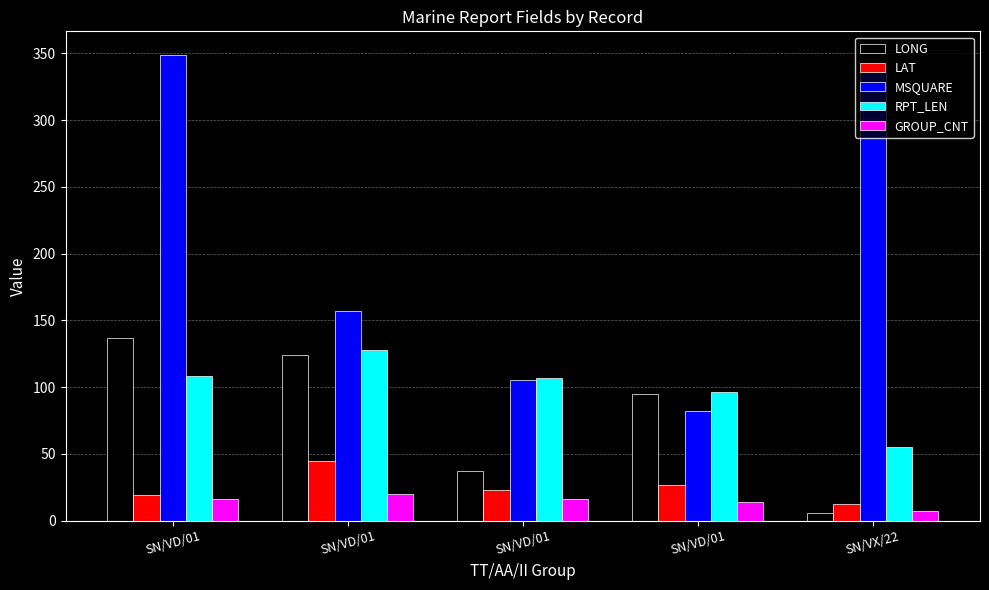

At which category is the sum across all series the highest?

SN/VD/01